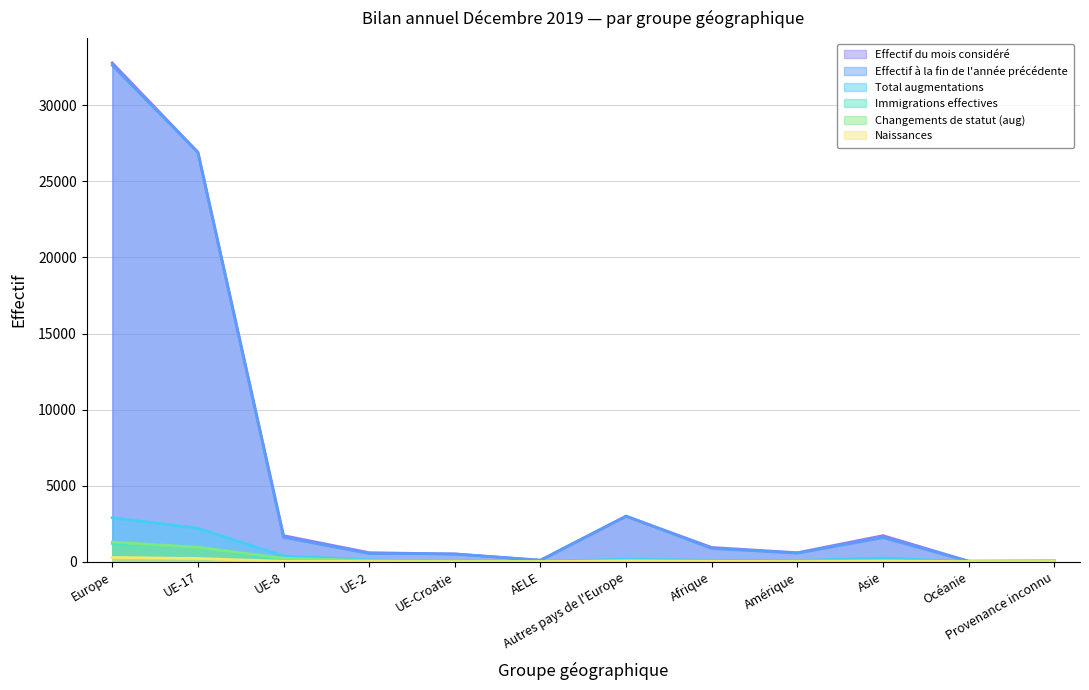

What are all the series names shown in the legend?

Effectif du mois considéré, Effectif à la fin de l'année précédente, Total augmentations, Immigrations effectives, Changements de statut (aug), Naissances